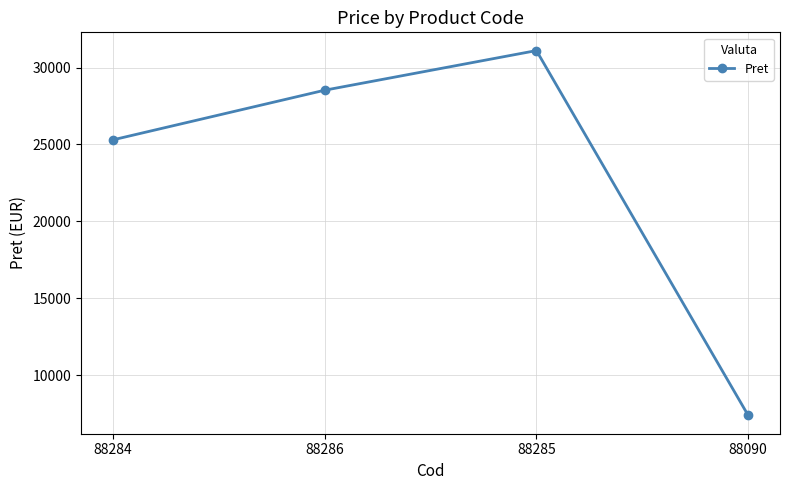

What is the sum of all values?

92325